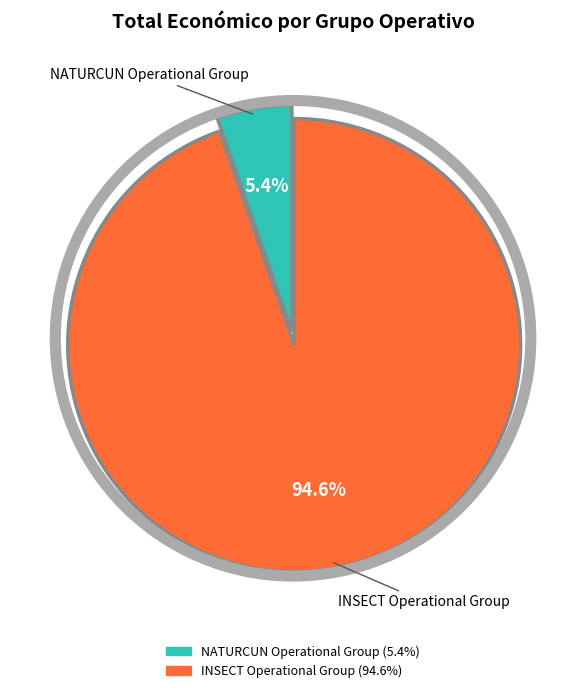

To the nearest percent, what is the combined percentage of NATURCUN Operational Group and INSECT Operational Group?

100%